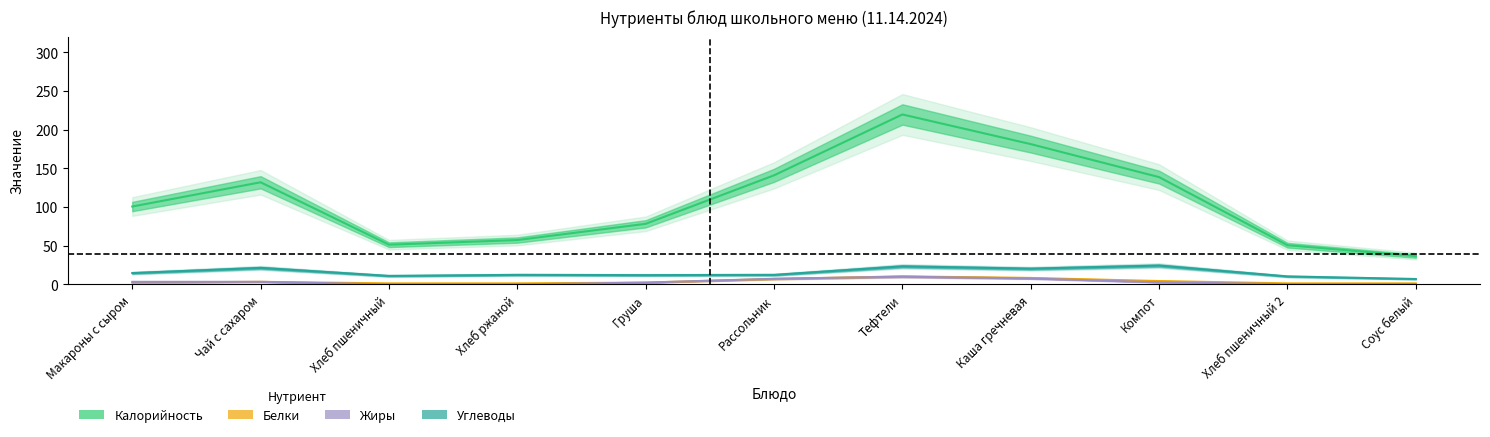

At which category is the sum across all series the highest?

Тефтели